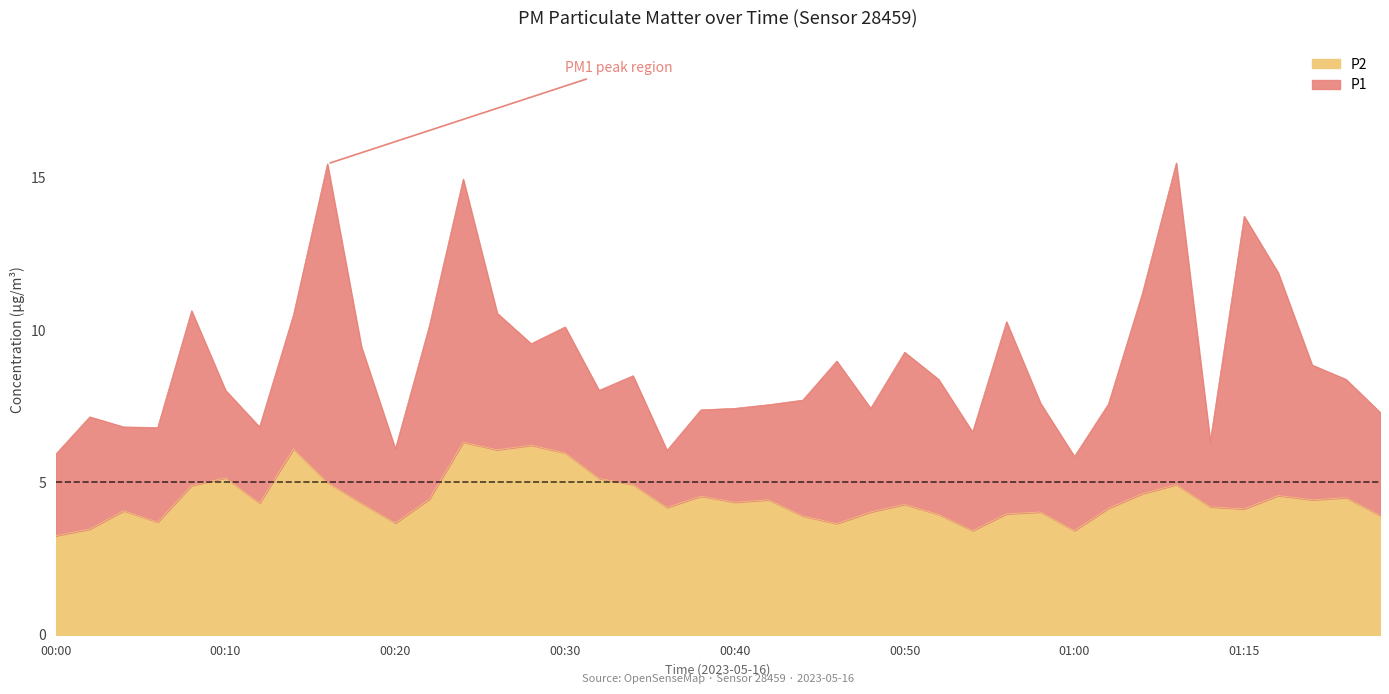

Which category has the highest value in the P1 series?

01:06